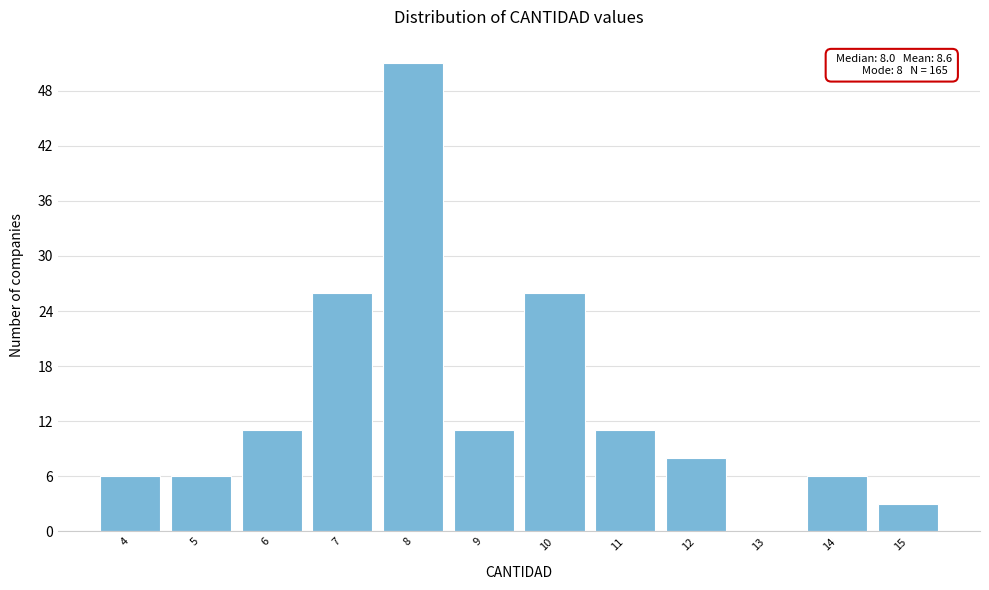

Which range on the x-axis has the tallest bar?

7.5 to 8.5